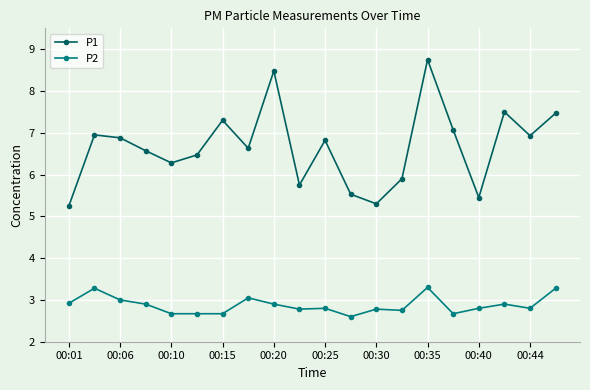

What is the lowest value of the P2 series?

2.6